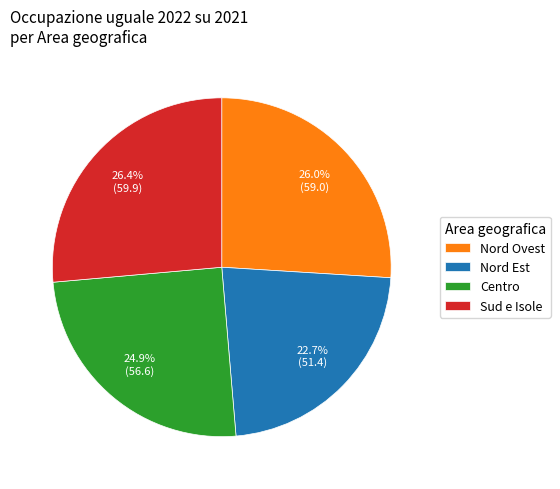

Does Nord Ovest represent more than half of the total?

No